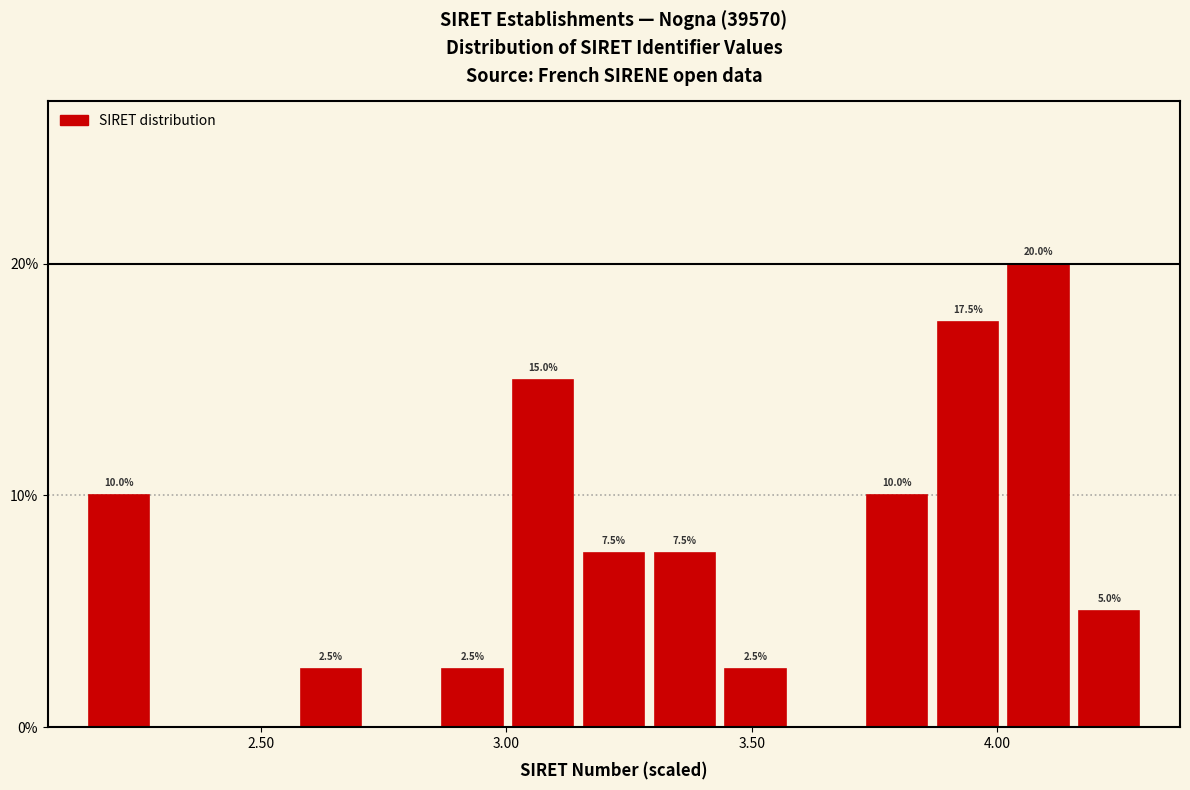

Read against the x-axis, roughly where is the centre of the tallest bar?

4.10